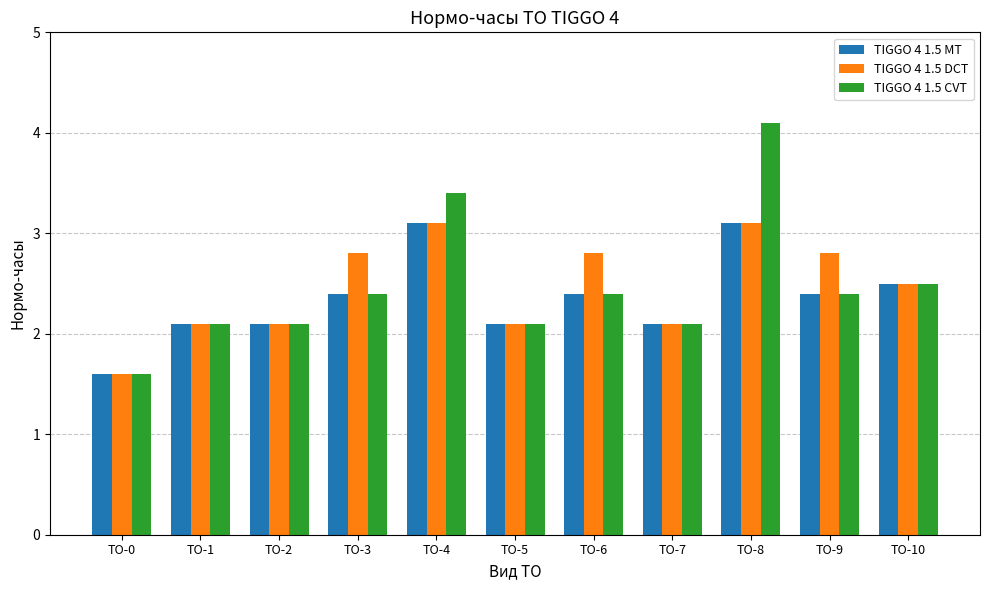

Is it true that TIGGO 4 1.5 DCT equals 1.5 at ТО-2?

False